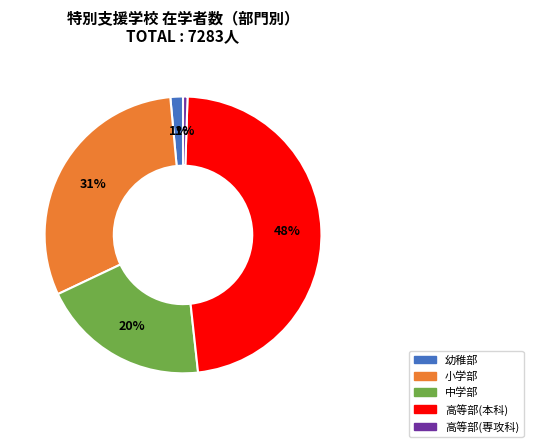

Which category has the biggest portion of the pie?

高等部(本科)